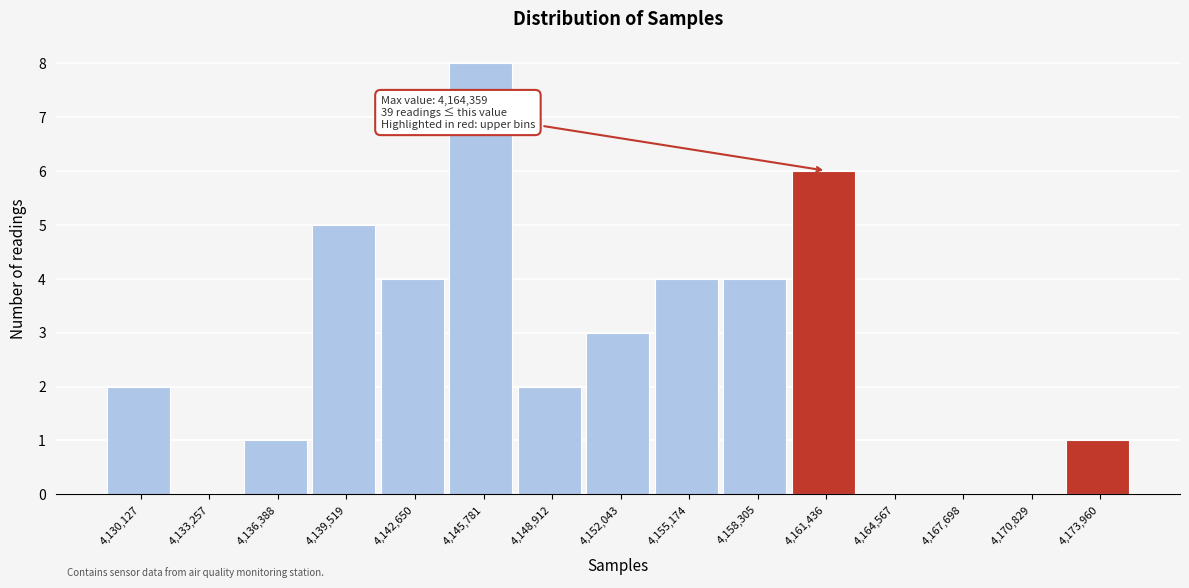

Reading left to right, extract all data points from this chart.

4,130,127=2	4,133,257=0	4,136,388=1	4,139,519=5	4,142,650=4	4,145,781=8	4,148,912=2	4,152,043=3	4,155,174=4	4,158,305=4	4,161,436=6	4,164,567=0	4,167,698=0	4,170,829=0	4,173,960=1